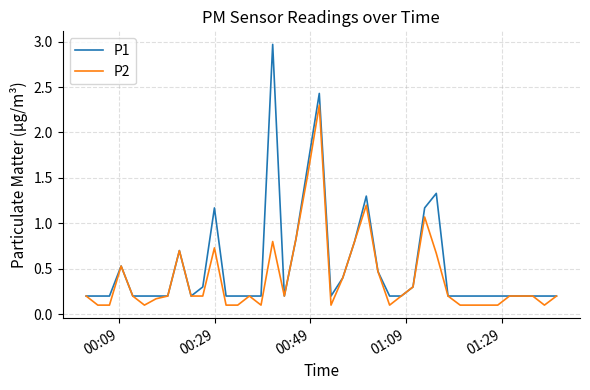

Reading left to right, list all the values displayed in this chart.

P1: 0.2	0.2	0.2	0.5	0.2	0.2	0.2	0.2	0.7	0.2	0.3	1.2	0.2	0.2	0.2	0.2	3.0	0.2	0.8	1.6	2.4	0.2	0.4	0.8	1.3	0.5	0.2	0.2	0.3	1.2	1.3	0.2	0.2	0.2	0.2	0.2	0.2	0.2	0.2	0.2
P2: 0.2	0.1	0.1	0.5	0.2	0.1	0.2	0.2	0.7	0.2	0.2	0.7	0.1	0.1	0.2	0.1	0.8	0.2	0.8	1.5	2.3	0.1	0.4	0.8	1.2	0.5	0.1	0.2	0.3	1.1	0.7	0.2	0.1	0.1	0.1	0.2	0.2	0.2	0.1	0.2